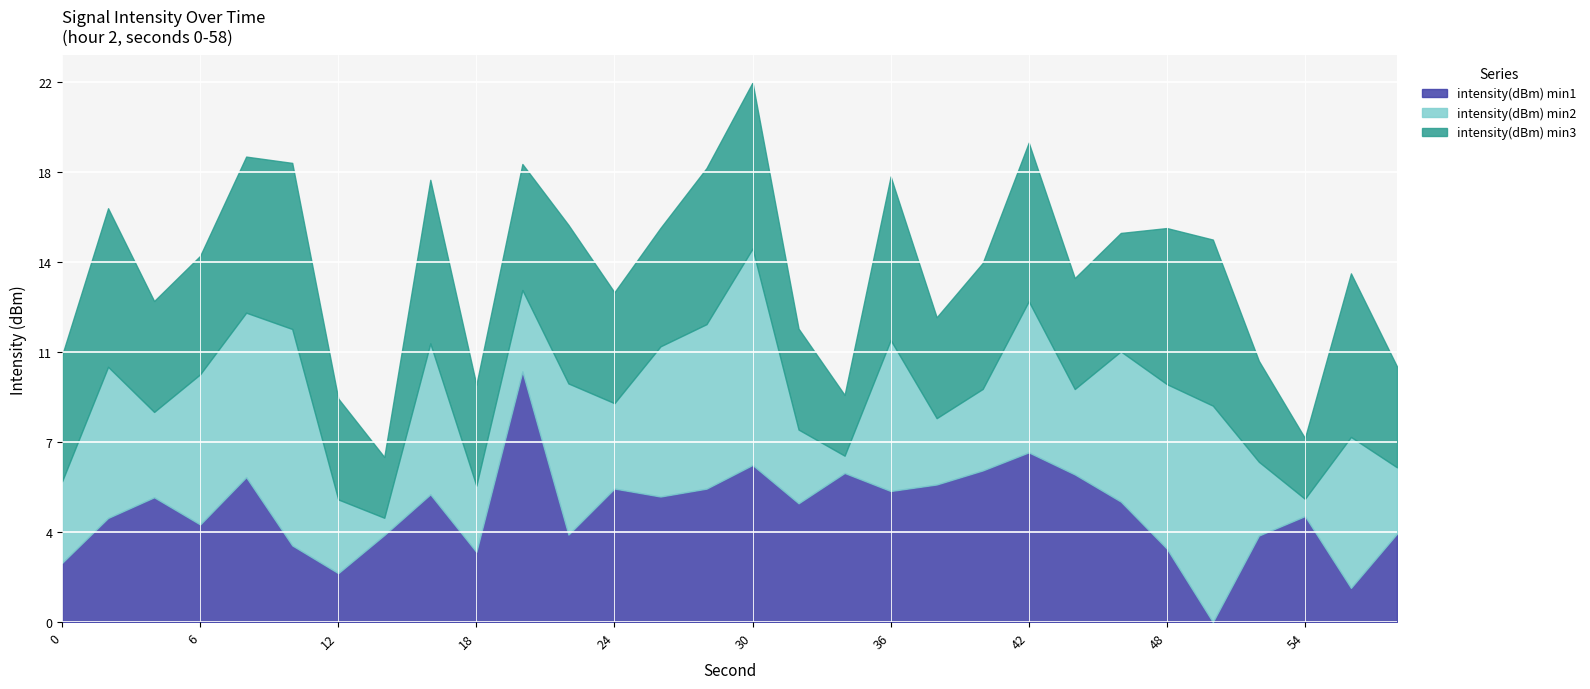

What are all the series names shown in the legend?

intensity(dBm) min1, intensity(dBm) min2, intensity(dBm) min3